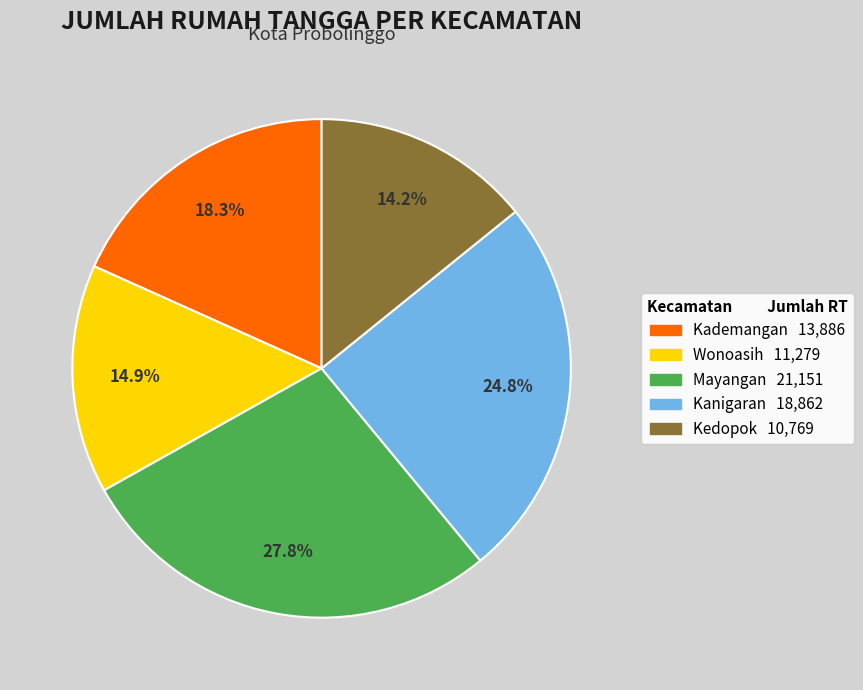

Approximately how many times larger is the value at Wonoasih compared to Kedopok?

1.0